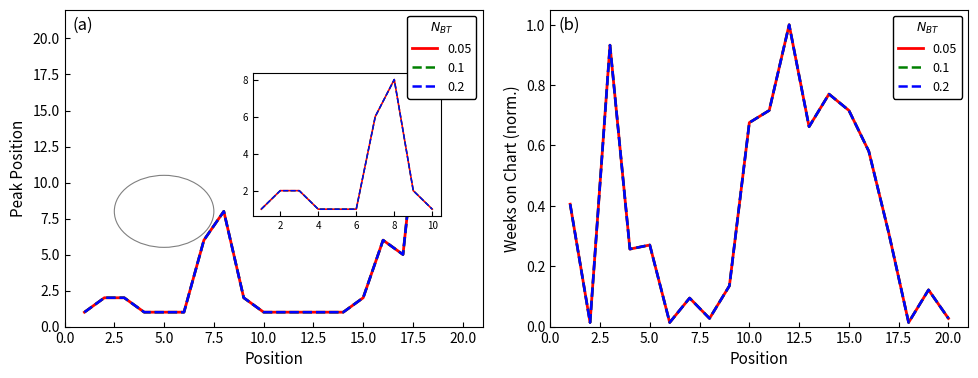

Rank the series at 17 from lowest to highest value.

Weeks on Chart, Peak Position